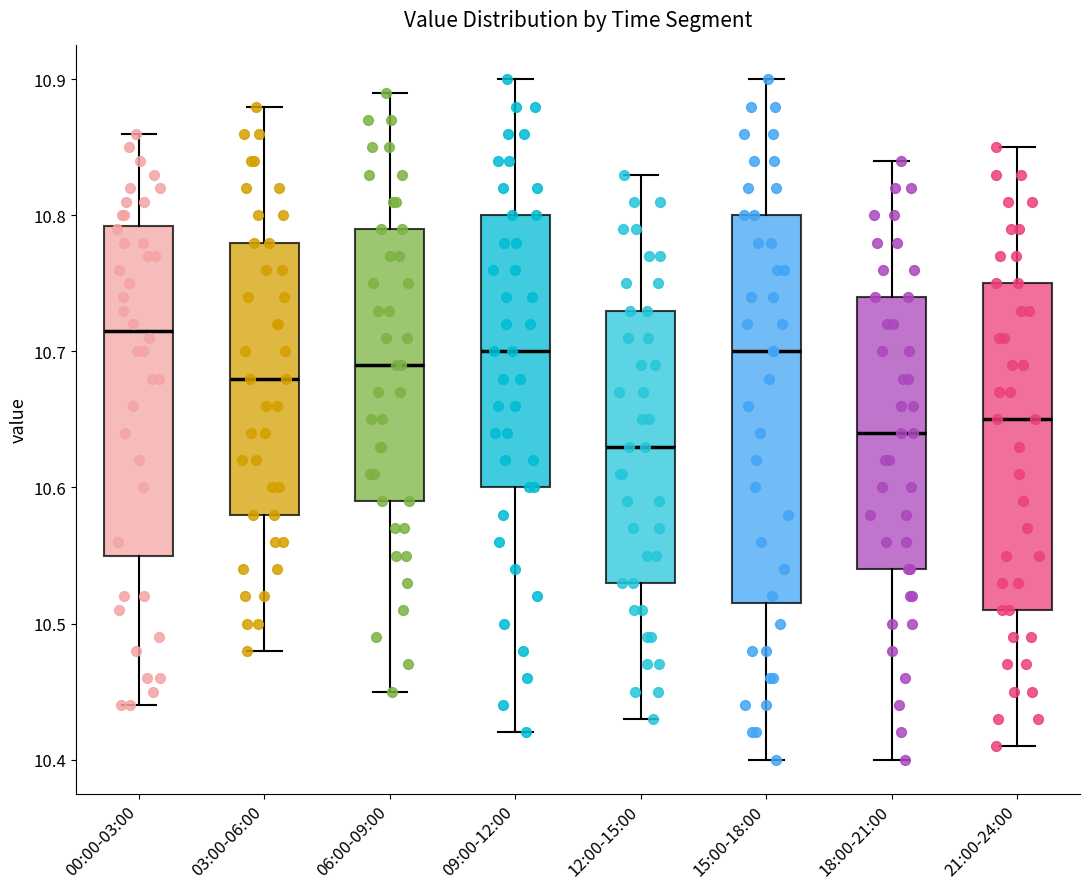

Where is the lower edge of the box for 21:00-24:00 on the y-axis? The values are not printed on the chart, so give them approximately, as read against the axis.

10.51